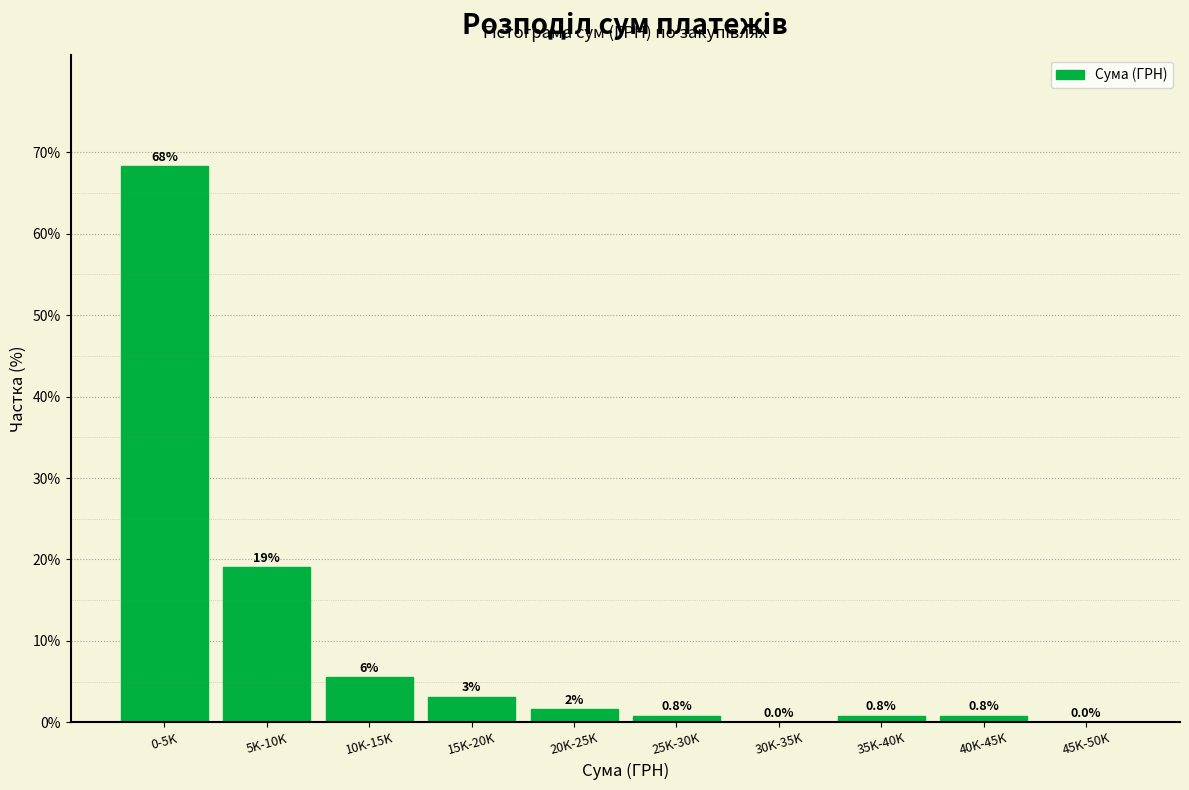

Between 45K-50K and 10K-15K, which is larger?

10K-15K